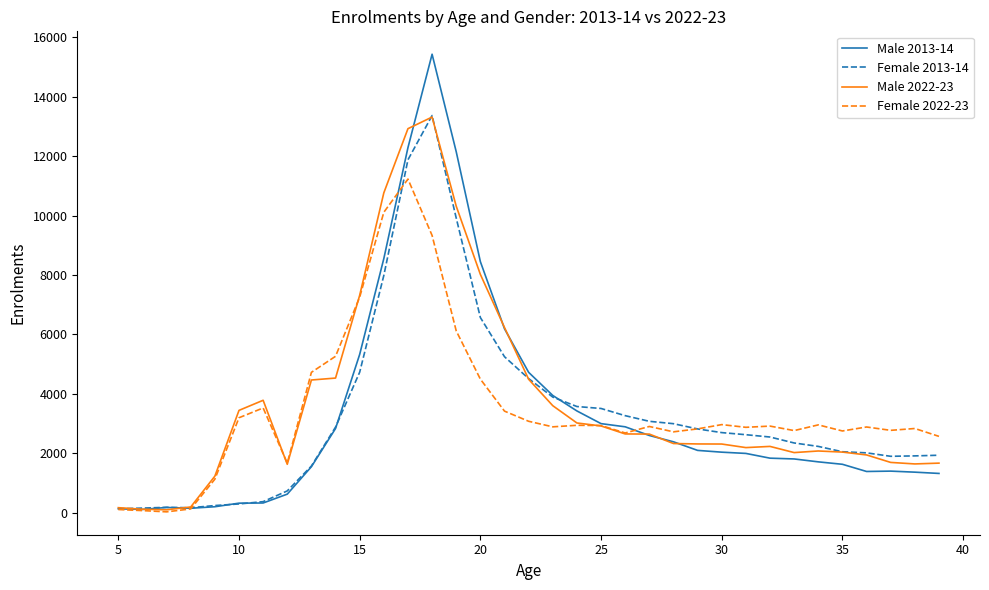

What is the maximum value shown in the chart?

15437